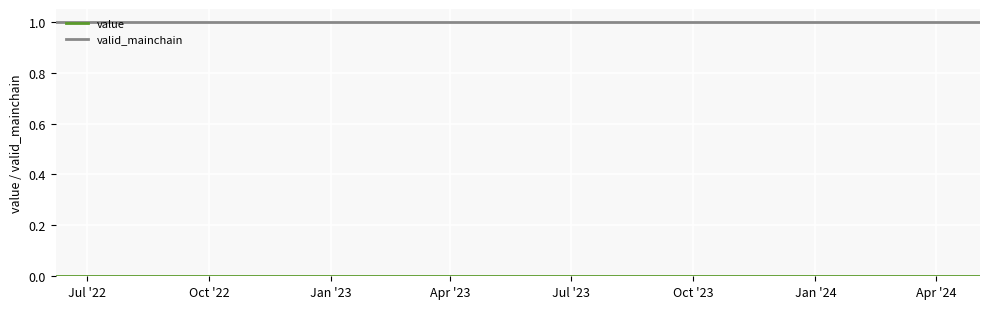

Is this an area chart (filled region under the line)?

No